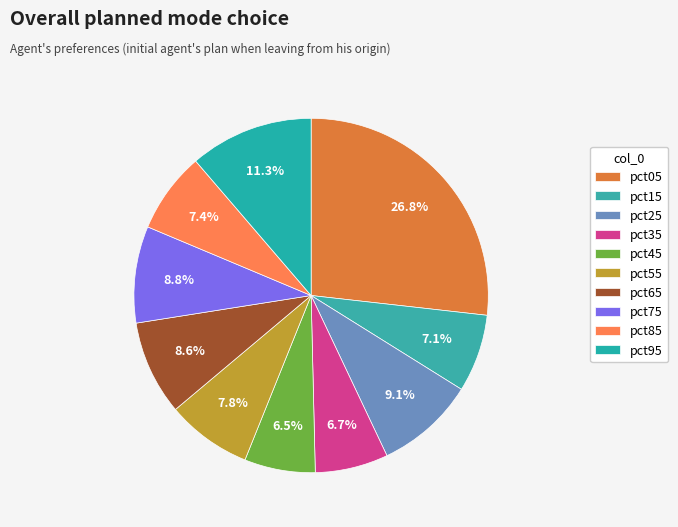

How many slices are in this pie chart?

10